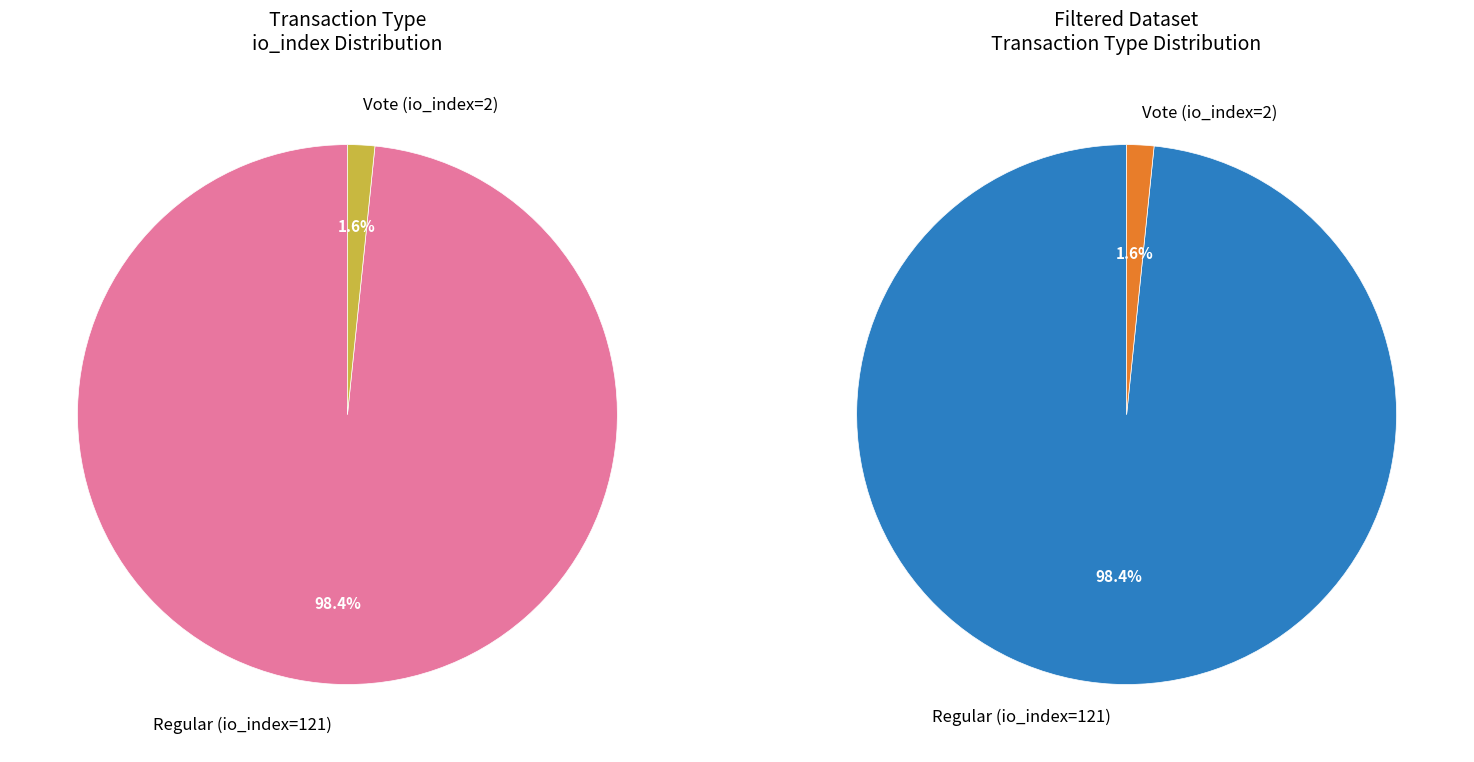

What is the total percentage of Vote (io_index=2) and Regular (io_index=121)?

100.0%